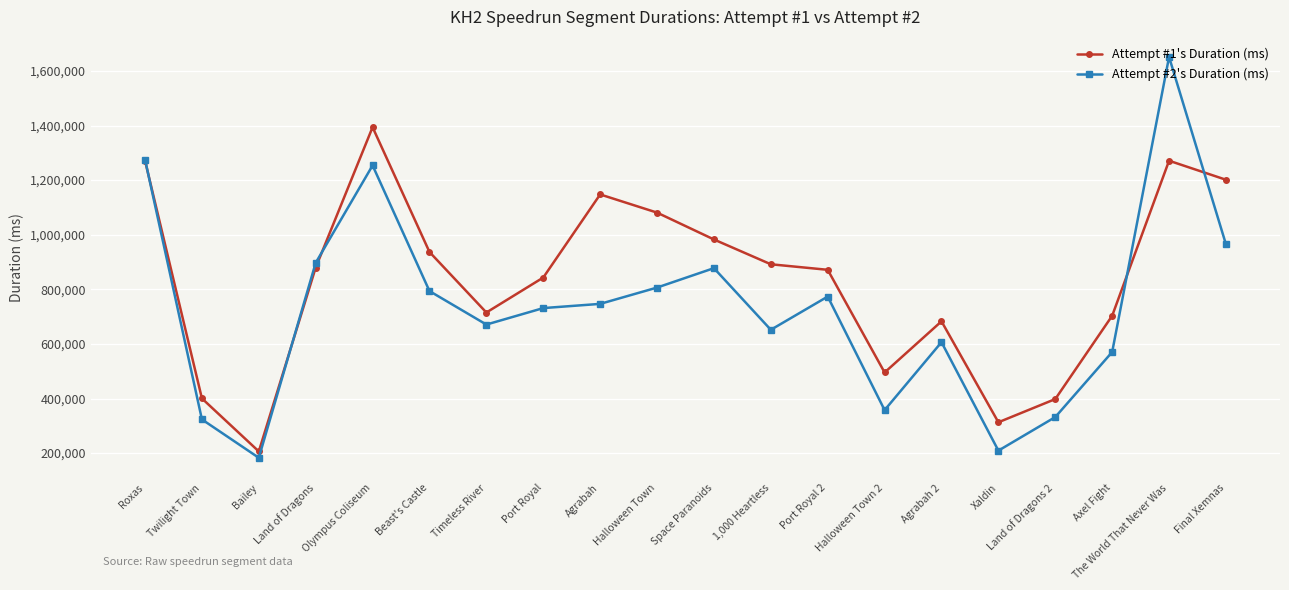

What is the highest value of the Attempt #1's Duration (ms) series?

1393746